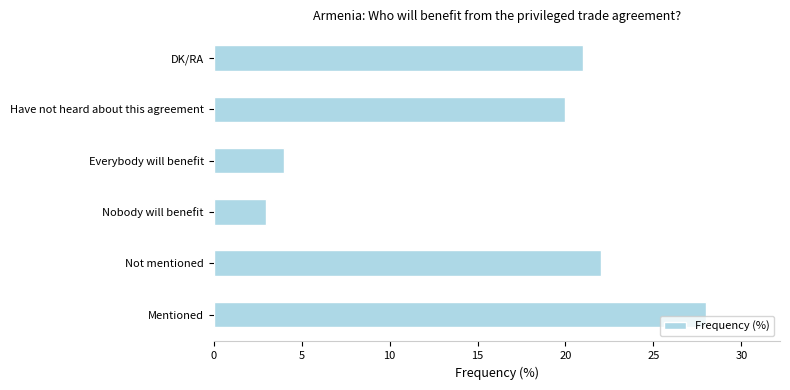

Reading top to bottom, extract all data points from this chart.

21	20	4	3	22	28